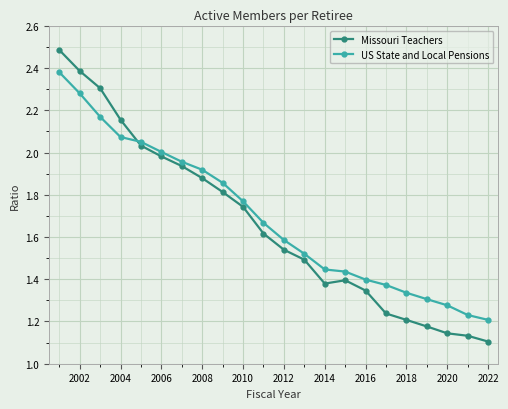

At how many categories does at least one series exceed 1?

22